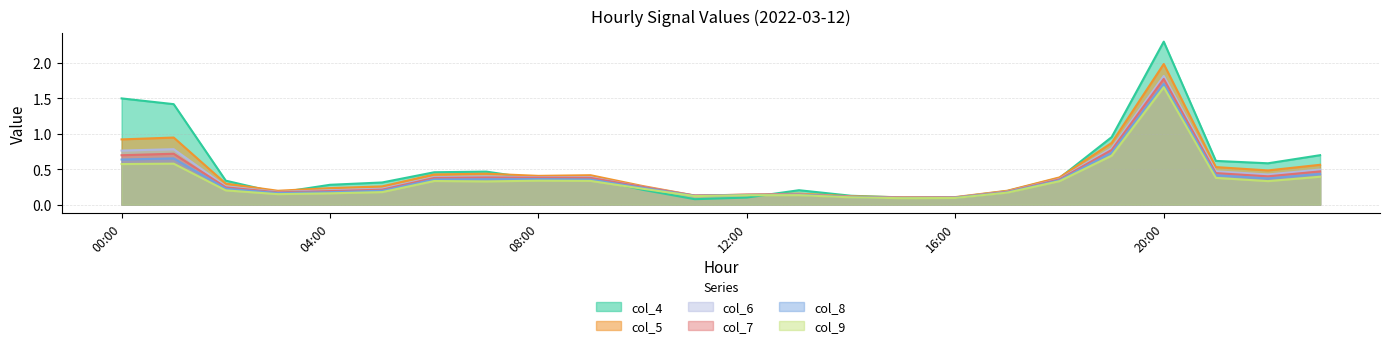

What is the average value of the col_7 series?

0.4